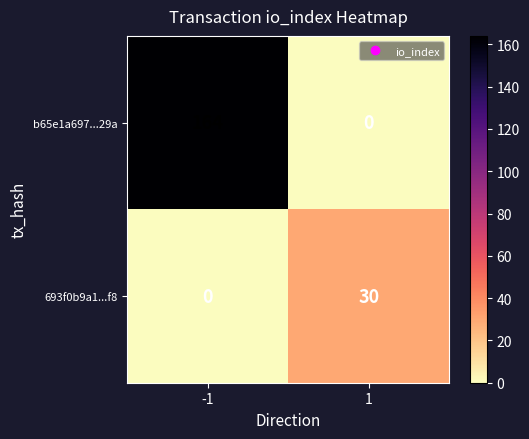

Between -1 and 1, which series saw the biggest shift?

b65e1a697...29a